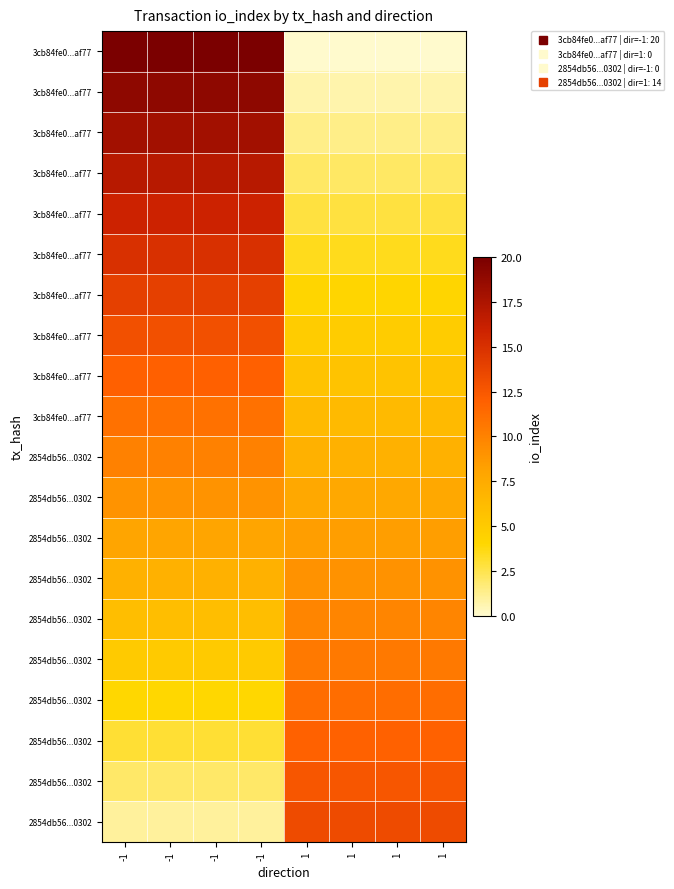

Which has a higher value, 1 or 1?

1